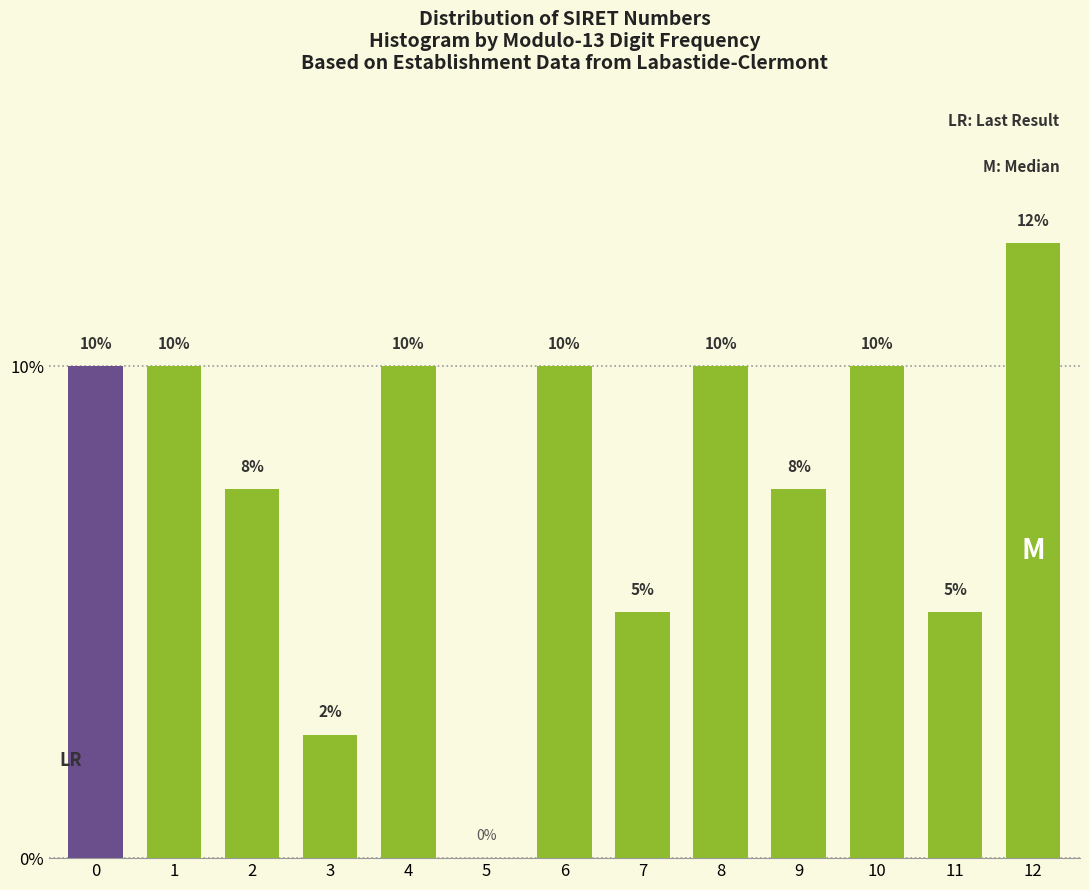

Read the value at 8.

10.0